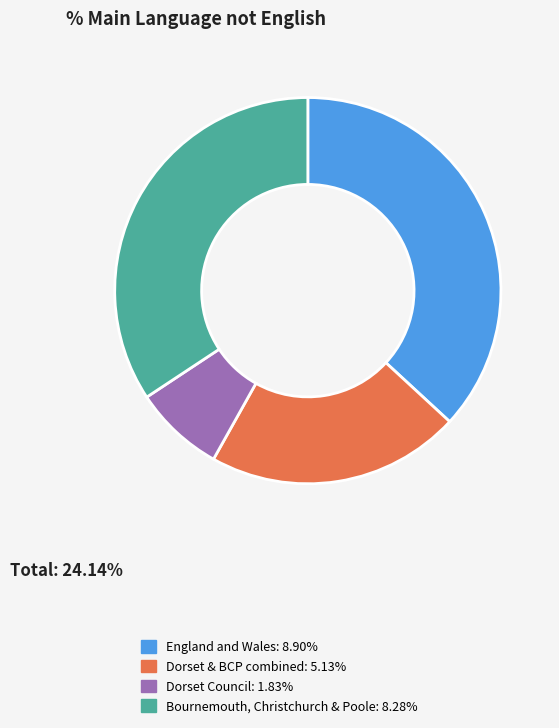

Does any single category account for the majority?

No